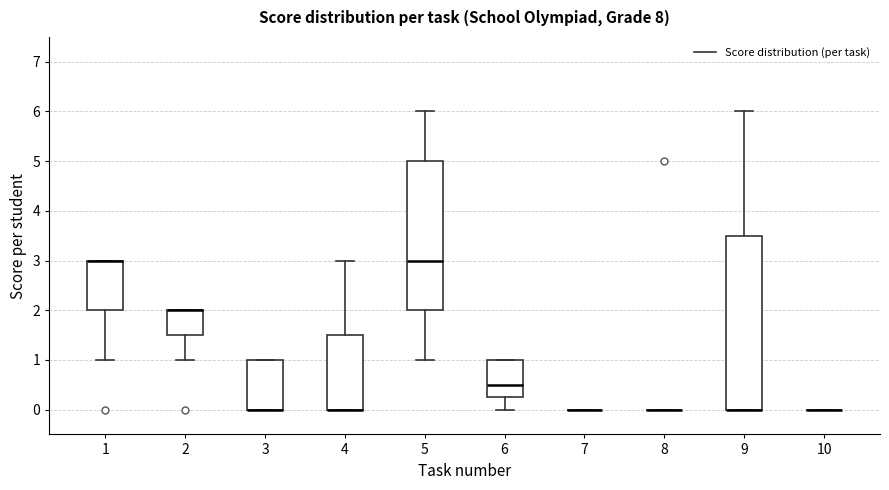

Comparing the boxes themselves (not the whiskers), which one is the tallest?

9